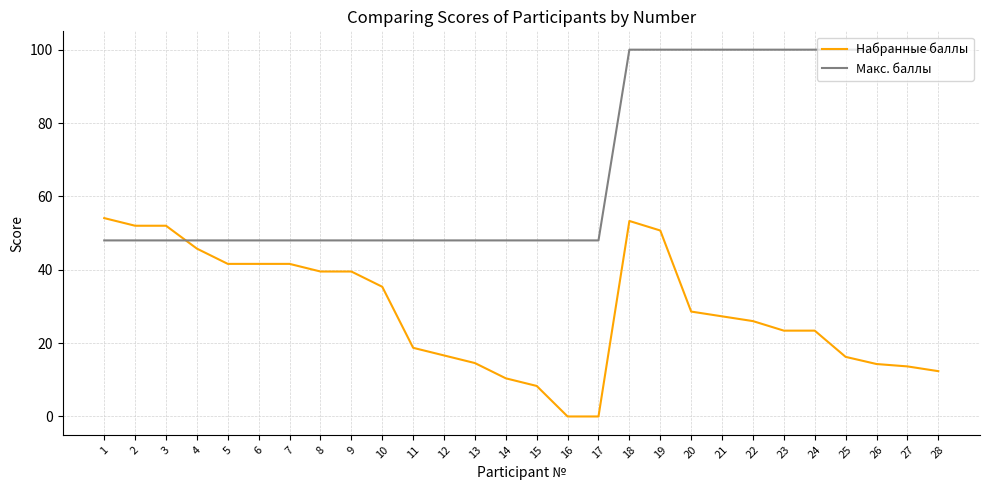

At which label does Набранные баллы first exceed 27?

1